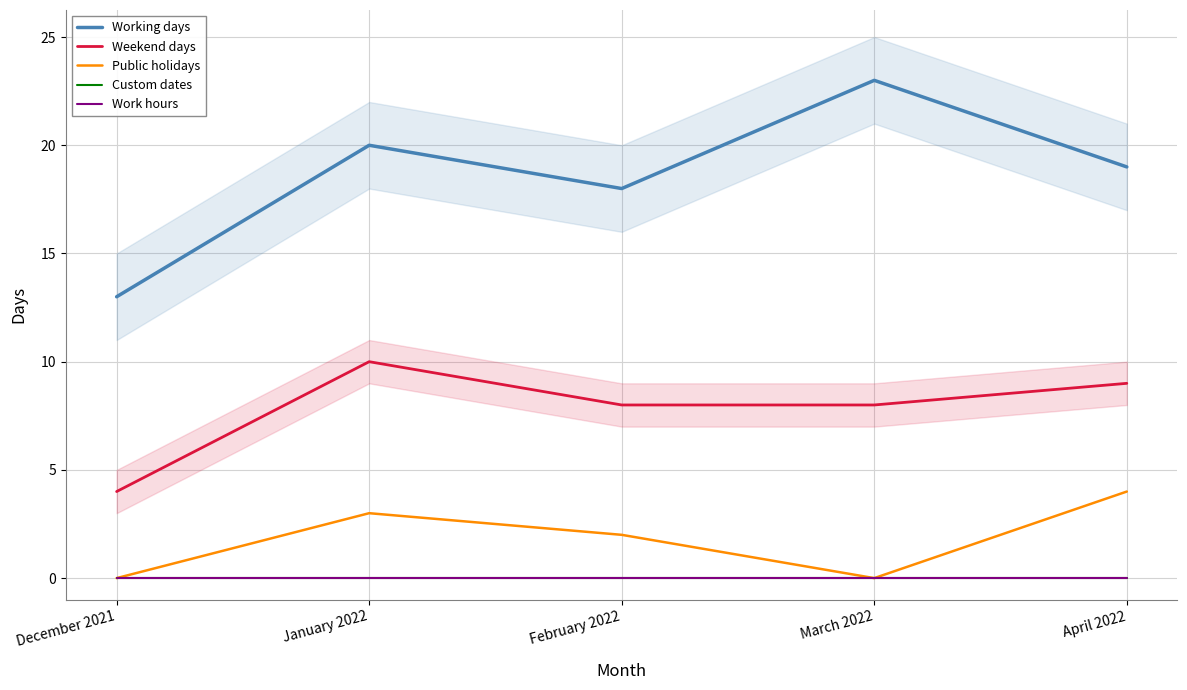

At which category is the sum across all series the highest?

January 2022